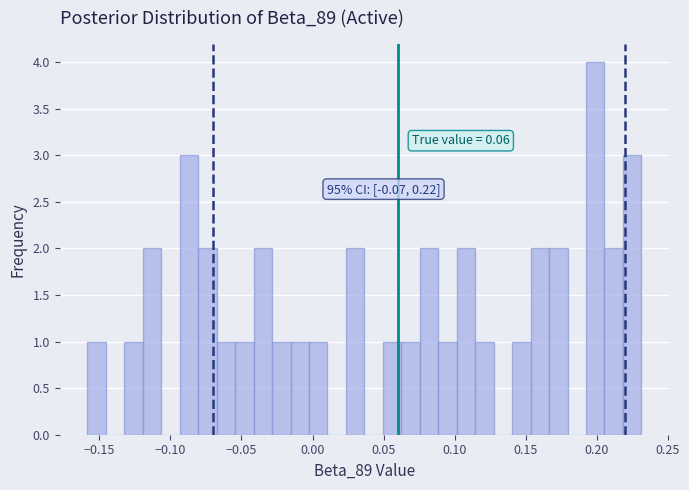

Around what value on the x-axis is the tallest bar? Give the approximate position of its centre, as read against the axis.

0.200